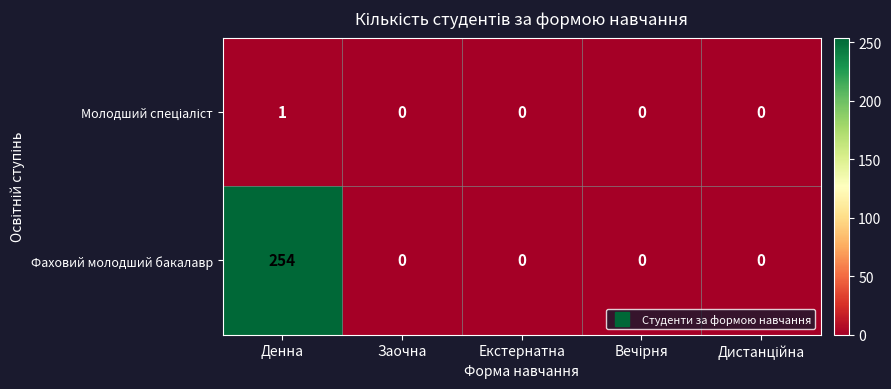

Which series changed the most between Денна and Екстернатна?

Фаховий молодший бакалавр